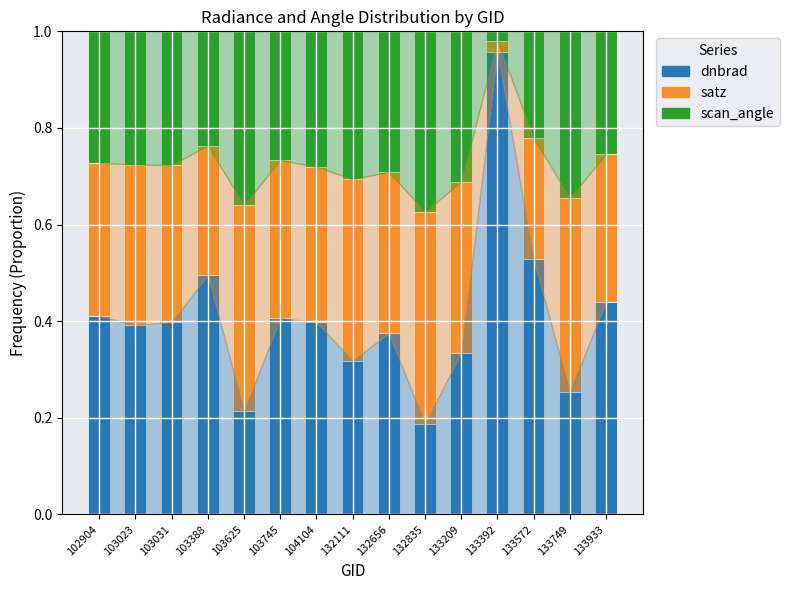

What are all the series names shown in the legend?

dnbrad, satz, scan_angle